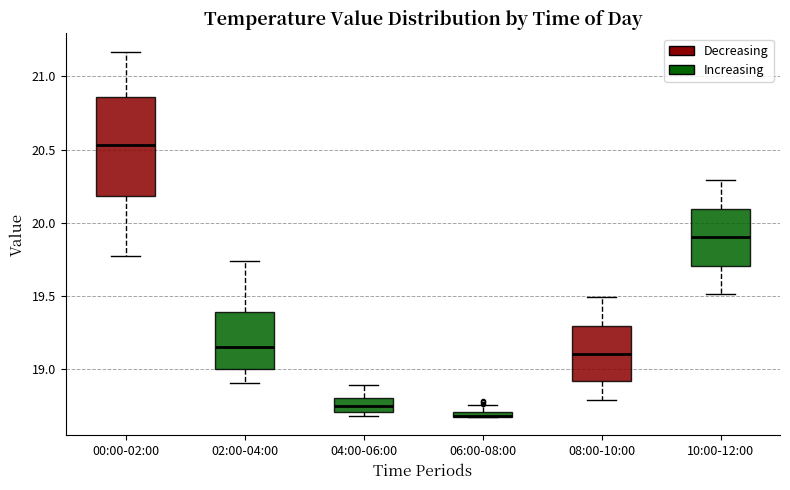

Where does the median line of the box for 00:00-02:00 sit on the y-axis? The values are not printed on the chart, so give them approximately, as read against the axis.

20.55